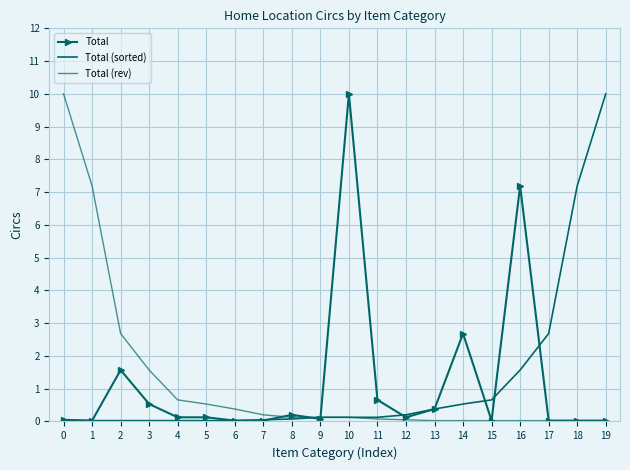

What is the approximate value of Total (rev) at 9?

0.1